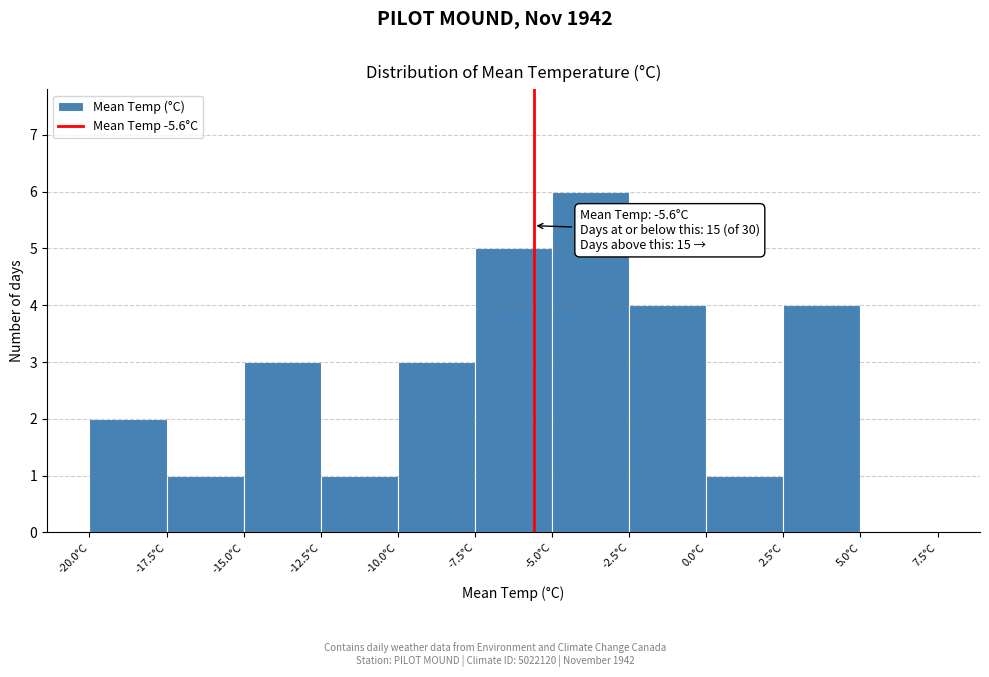

Over which range of the x-axis is the bar tallest?

-5.0 to -2.5